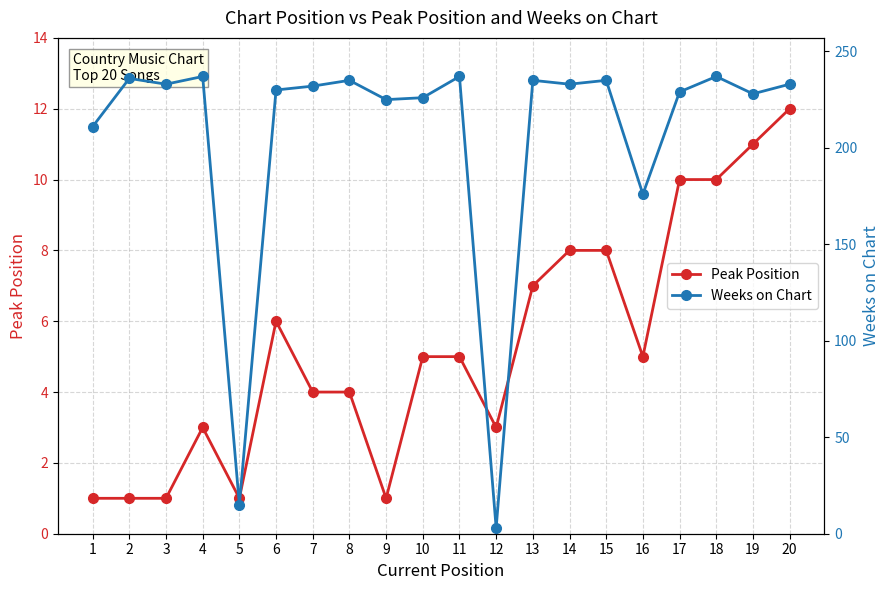

Which category has the highest value across all series?

4